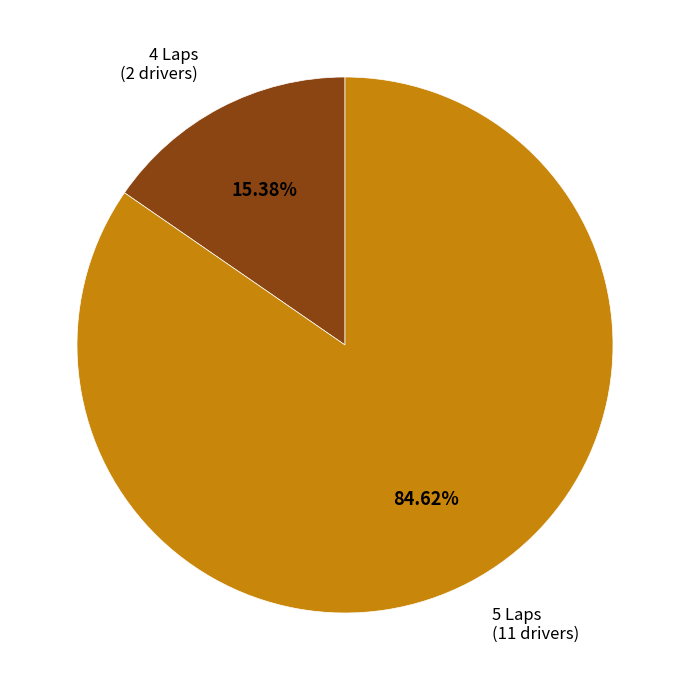

Is there any slice that represents more than half of the pie?

Yes